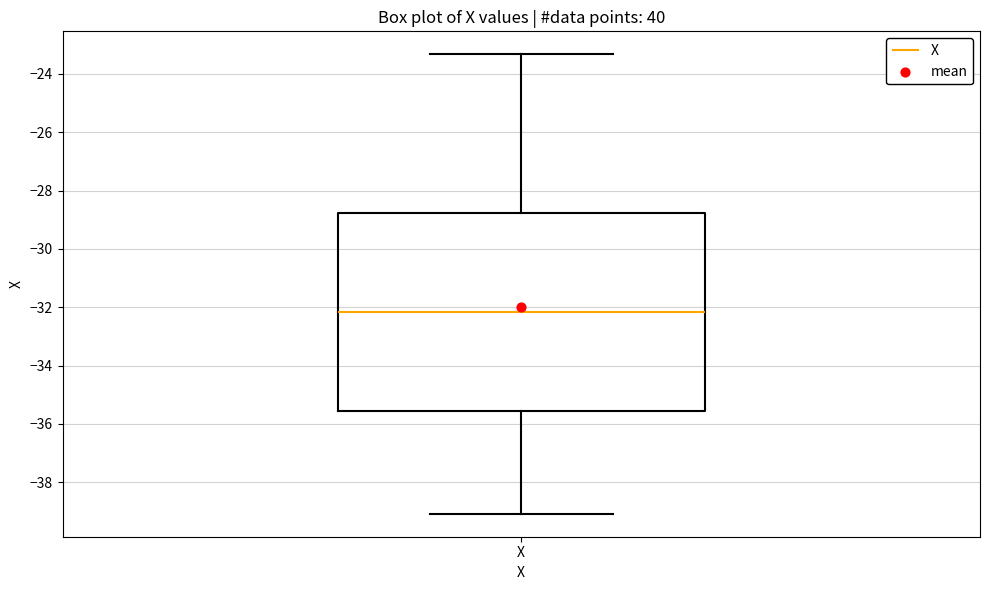

Where does the upper whisker of the box for X end on the y-axis? The values are not printed on the chart, so give them approximately, as read against the axis.

-23.4